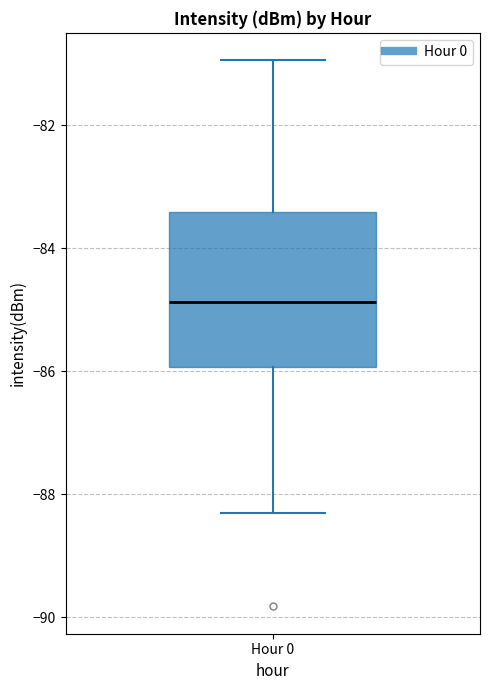

Read this box plot against the y-axis: the position of the median line, the range covered by the box, and the ends of both whiskers. The values are not printed on the chart, so give them approximately, as read against the axis.

median -84.8, box -86.0 to -83.4, whiskers -88.2 to -81.0